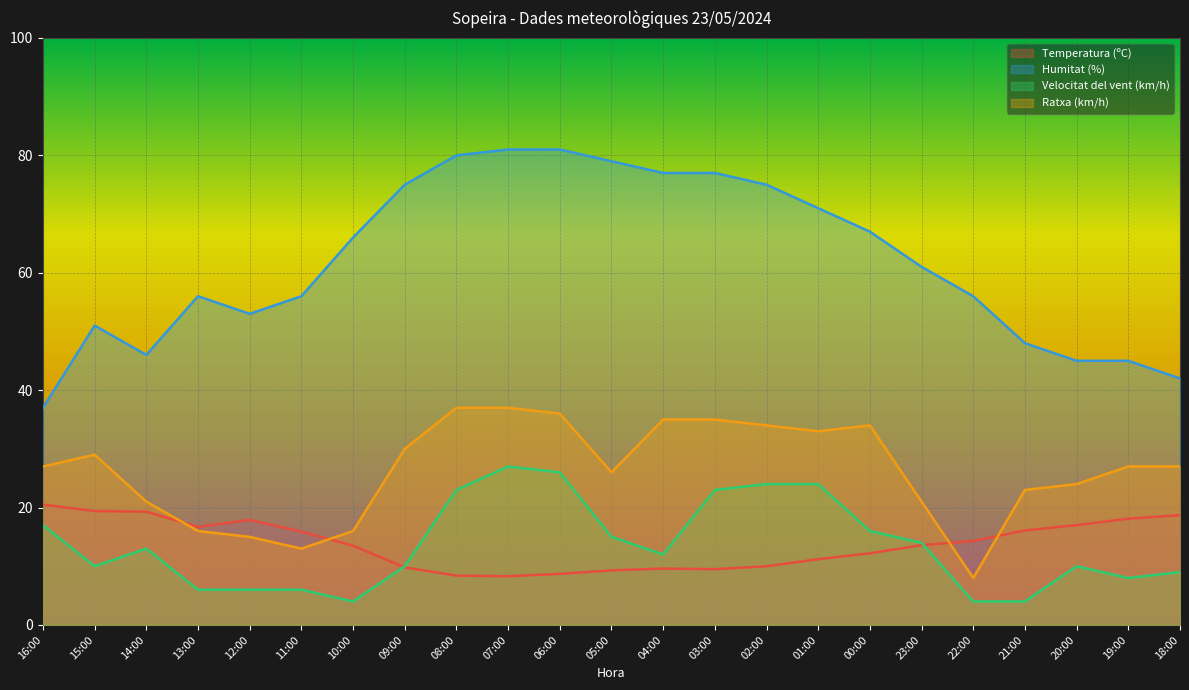

Which series has the largest range (max minus min)?

Humitat (%)